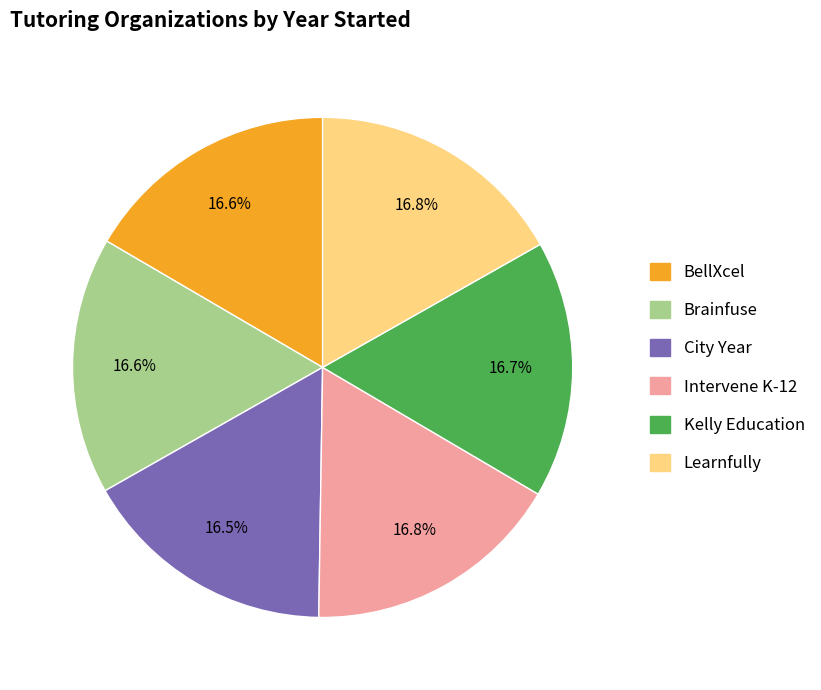

What percentage is NOT represented by BellXcel?

83.4%